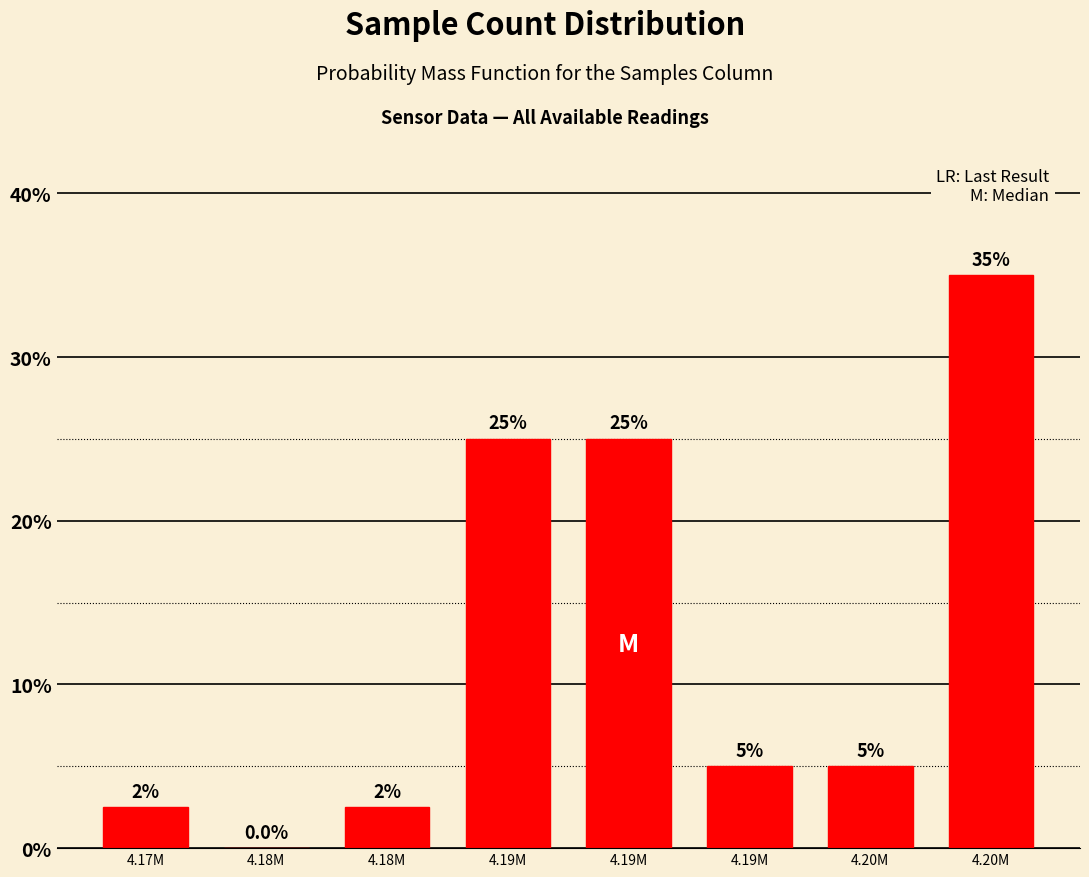

How many series are shown in this chart?

1